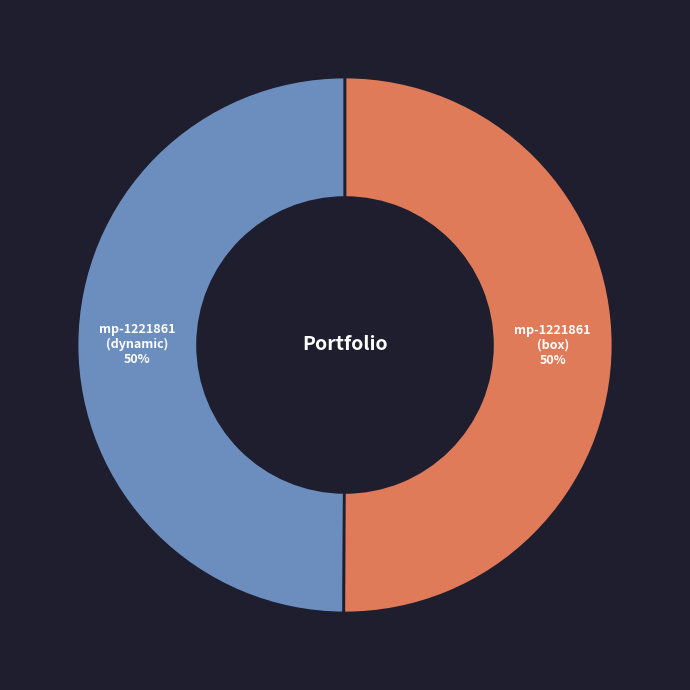

To the nearest percent, what is the average slice percentage?

50%